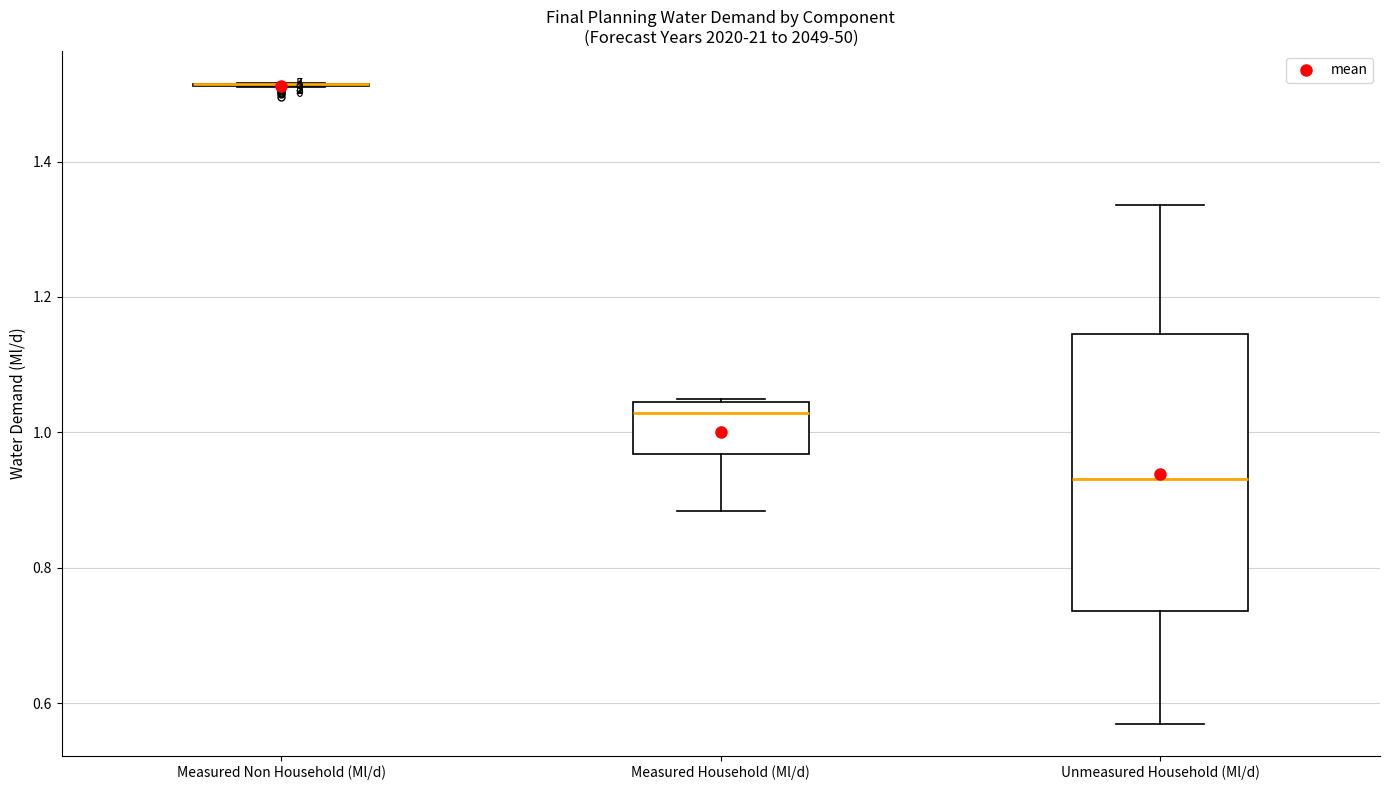

Which box is the tallest, from its lower edge to its upper edge?

Unmeasured Household (Ml/d)